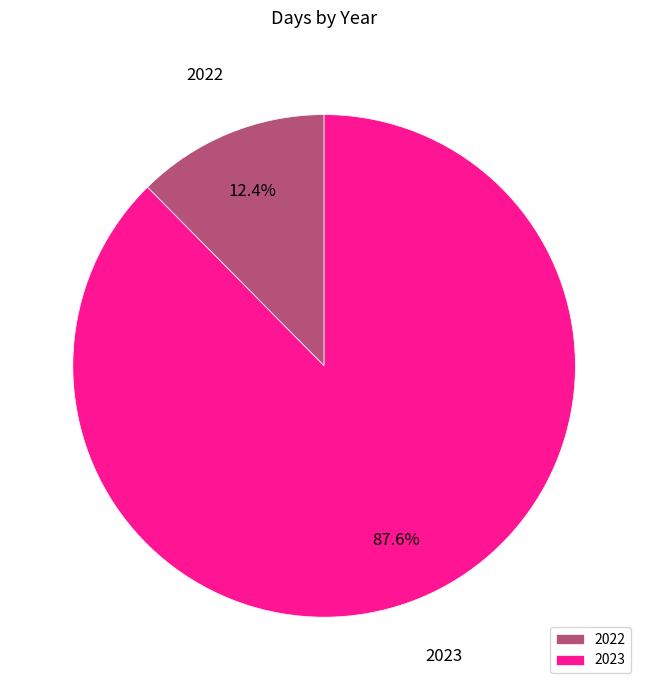

Rank the categories by value from lowest to highest.

2022, 2023